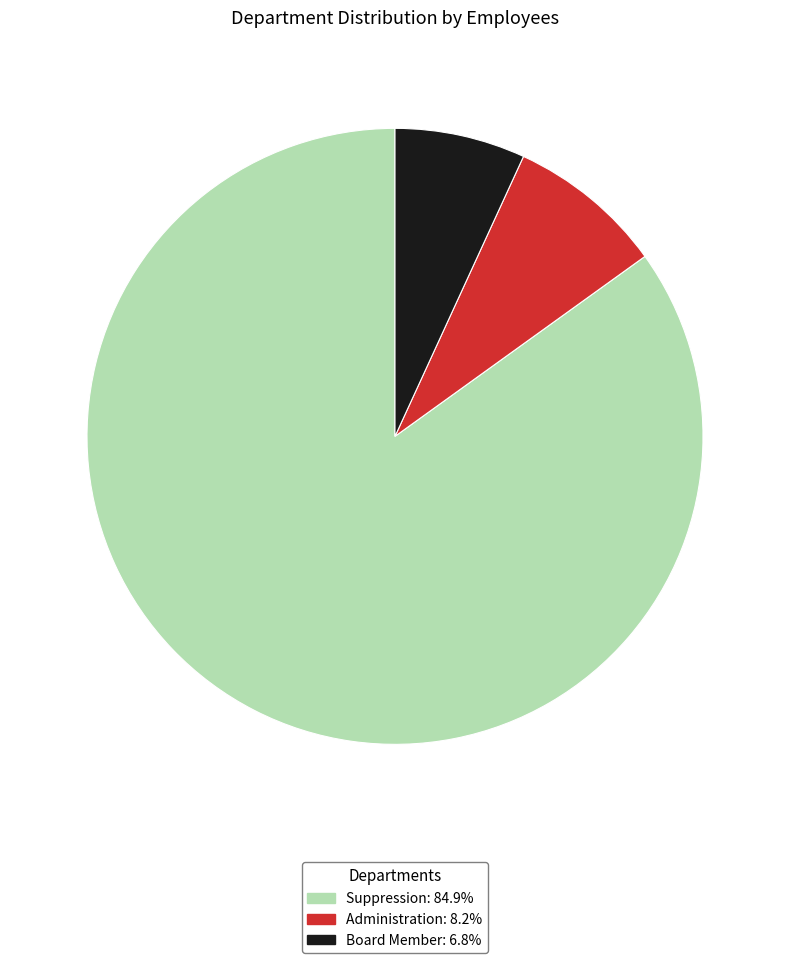

Does Suppression account for over 50% of the chart?

Yes